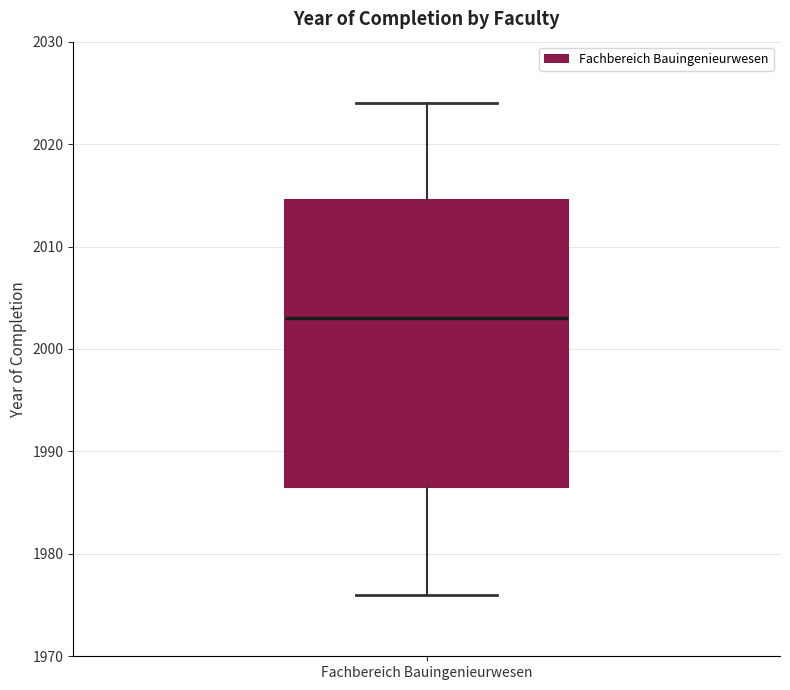

Where does the median line of the box for Fachbereich Bauingenieurwesen sit on the y-axis? The values are not printed on the chart, so give them approximately, as read against the axis.

2003